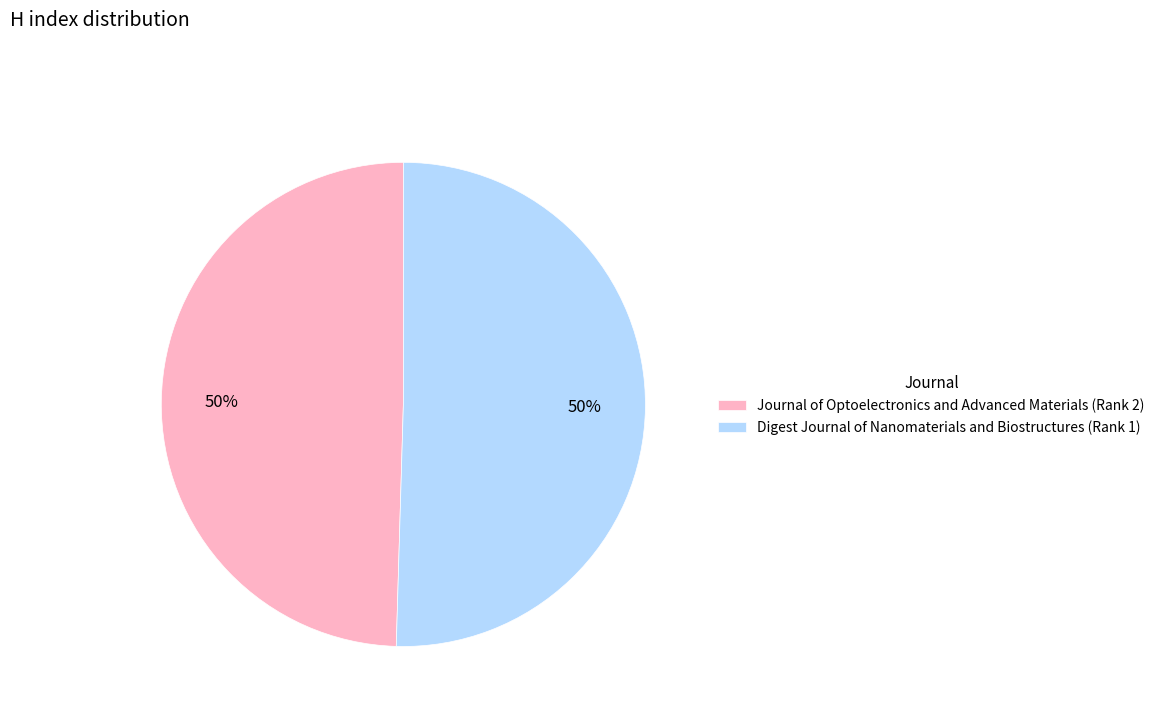

What is the ratio of the value at Journal of Optoelectronics and Advanced Materials to the value at Digest Journal of Nanomaterials and Biostructures?

1.0